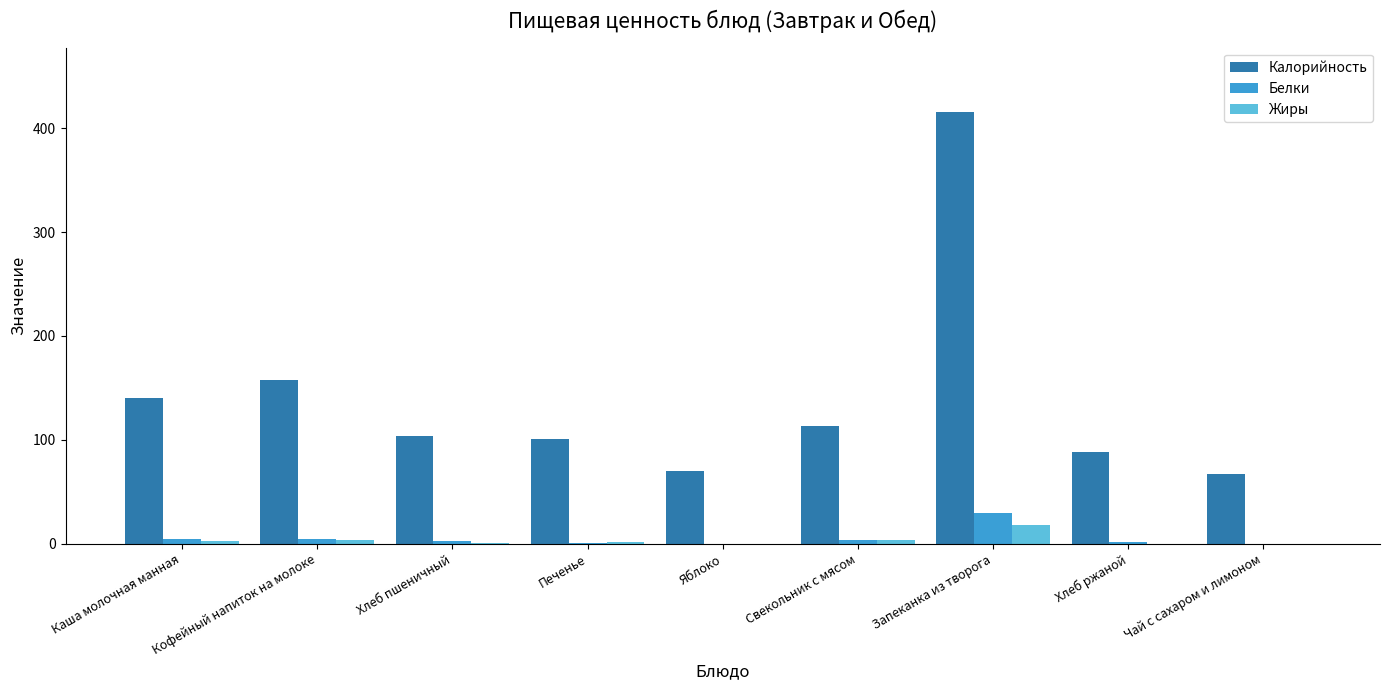

The value of Калорийность at Запеканка из творога is 415. True or false?

True